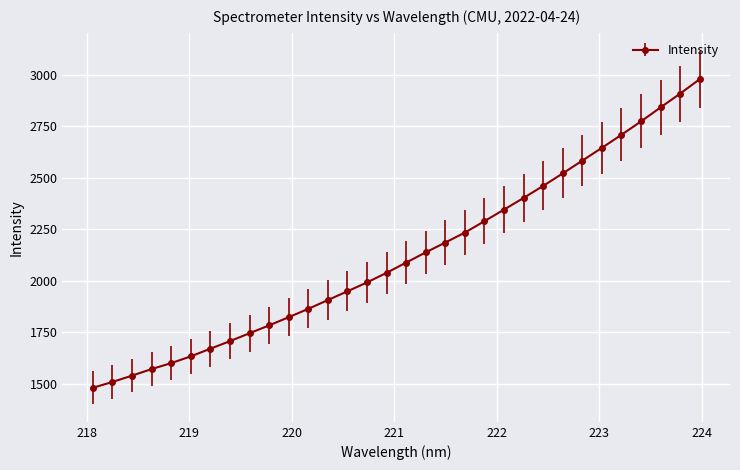

How many lines are shown in the chart?

1